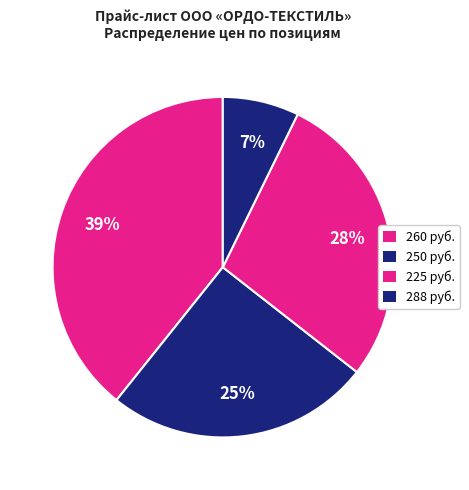

How many slices are in this pie chart?

4